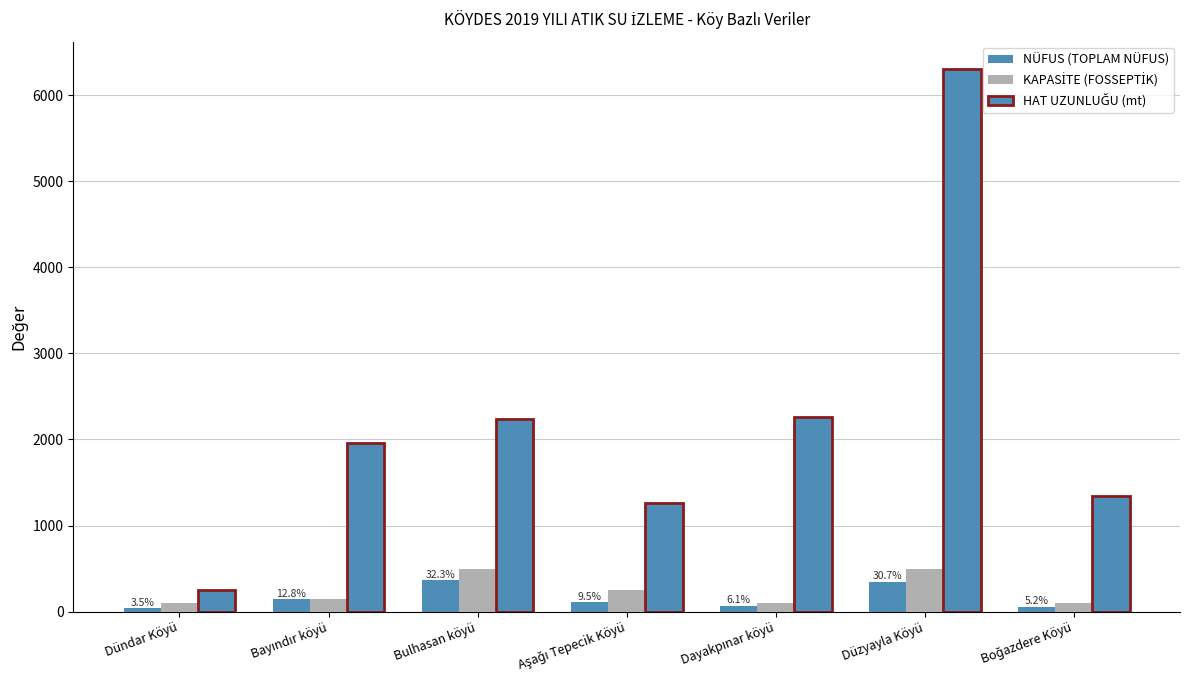

Which series has the widest spread of values?

HAT UZUNLUĞU (mt)